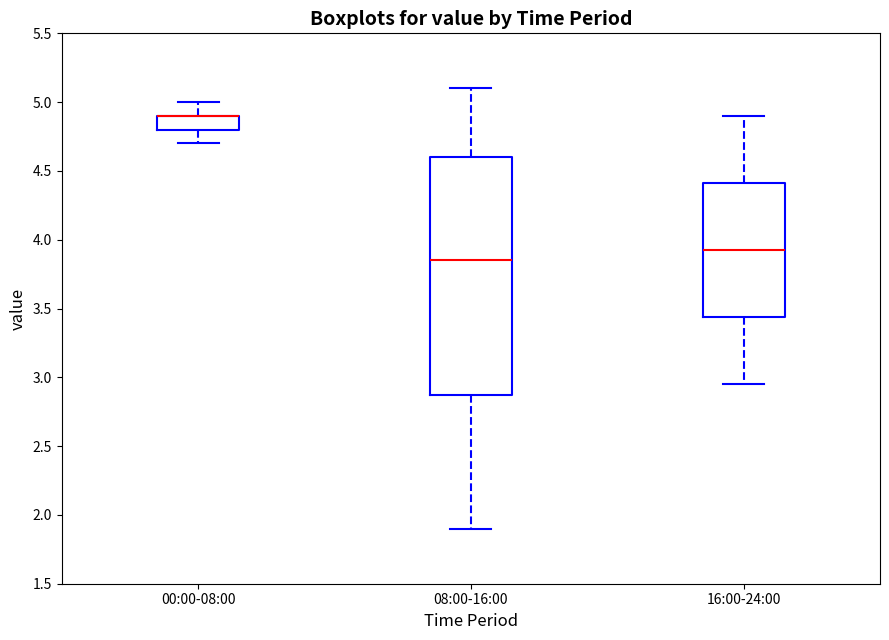

Reading left to right, transcribe this box plot: for each box, give where its median line is, the range the box spans, and where its two whiskers end, as read against the y-axis. The values are not printed on the chart, so give them approximately, as read against the axis.

00:00-08:00: median 4.90 (drawn on the box's upper edge), box 4.80 to 4.90, whiskers 4.70 to 5.00
08:00-16:00: median 3.85, box 2.90 to 4.60, whiskers 1.90 to 5.10
16:00-24:00: median 3.95, box 3.45 to 4.40, whiskers 2.95 to 4.90